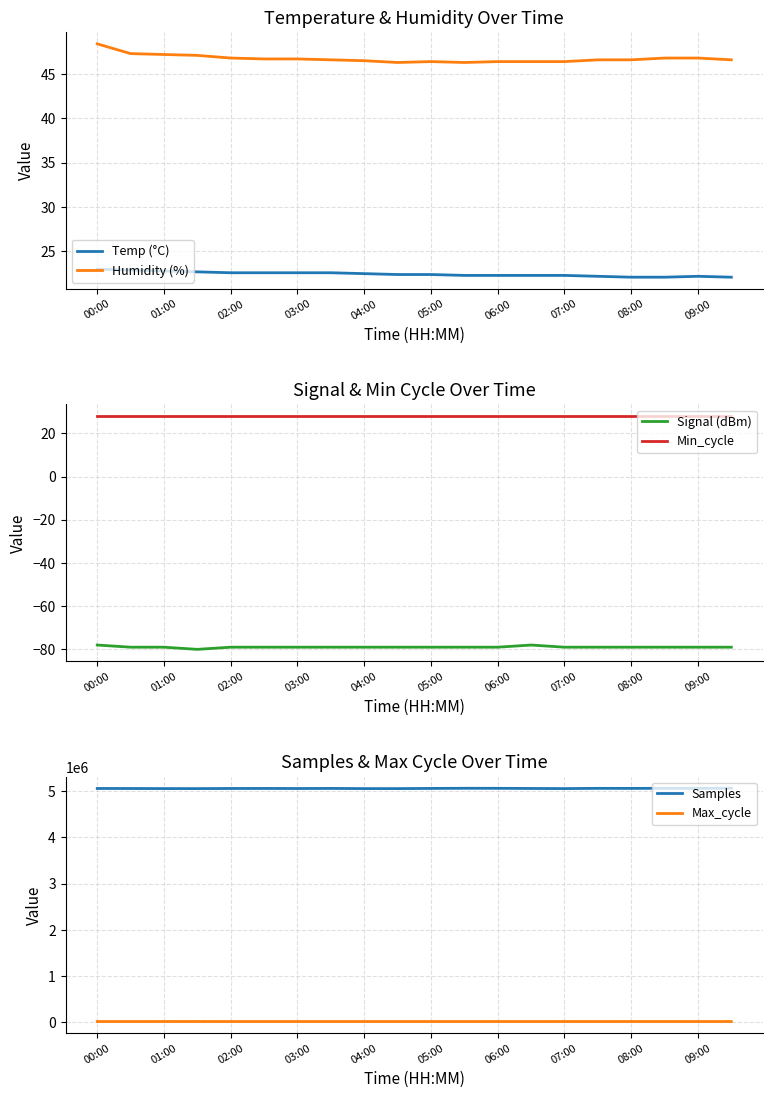

What is the minimum value for Humidity (%)?

46.3